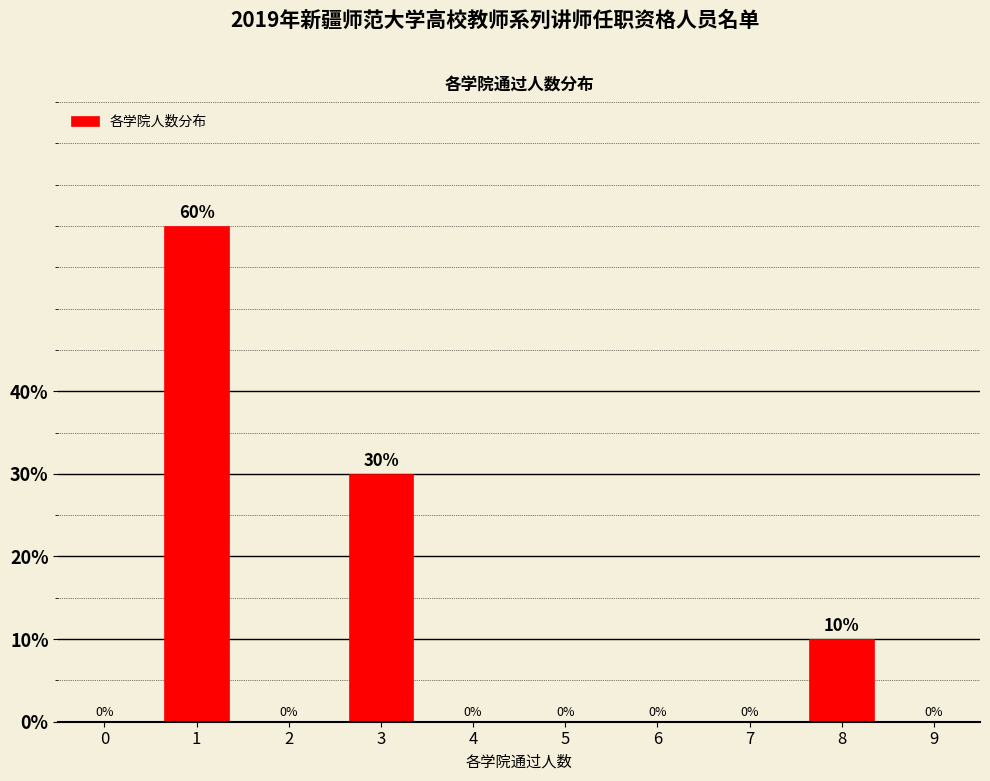

How many bars are there in total?

3